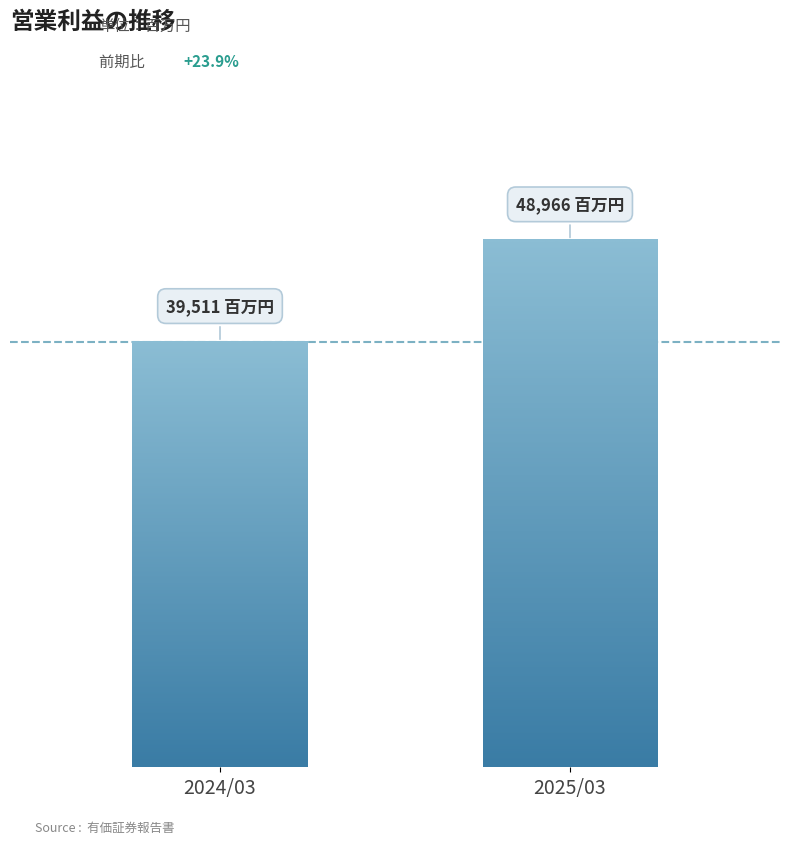

What is the maximum value shown in the chart?

48966